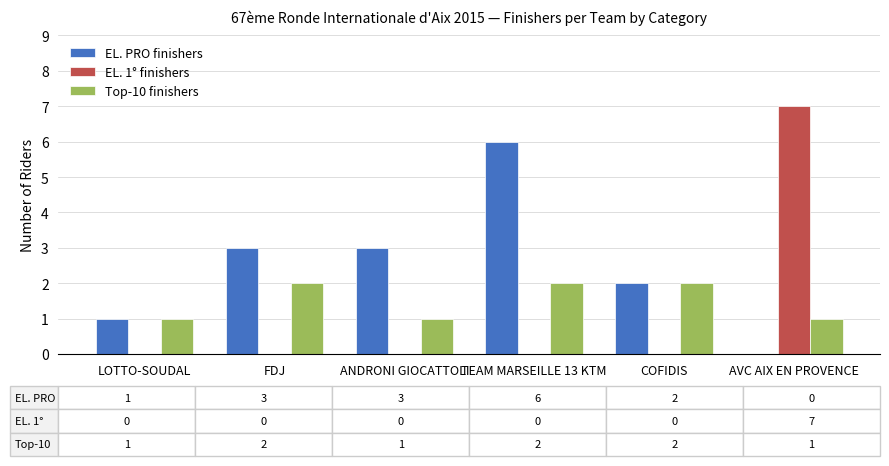

Which series changed the most between COFIDIS and AVC AIX EN PROVENCE?

EL. 1° finishers